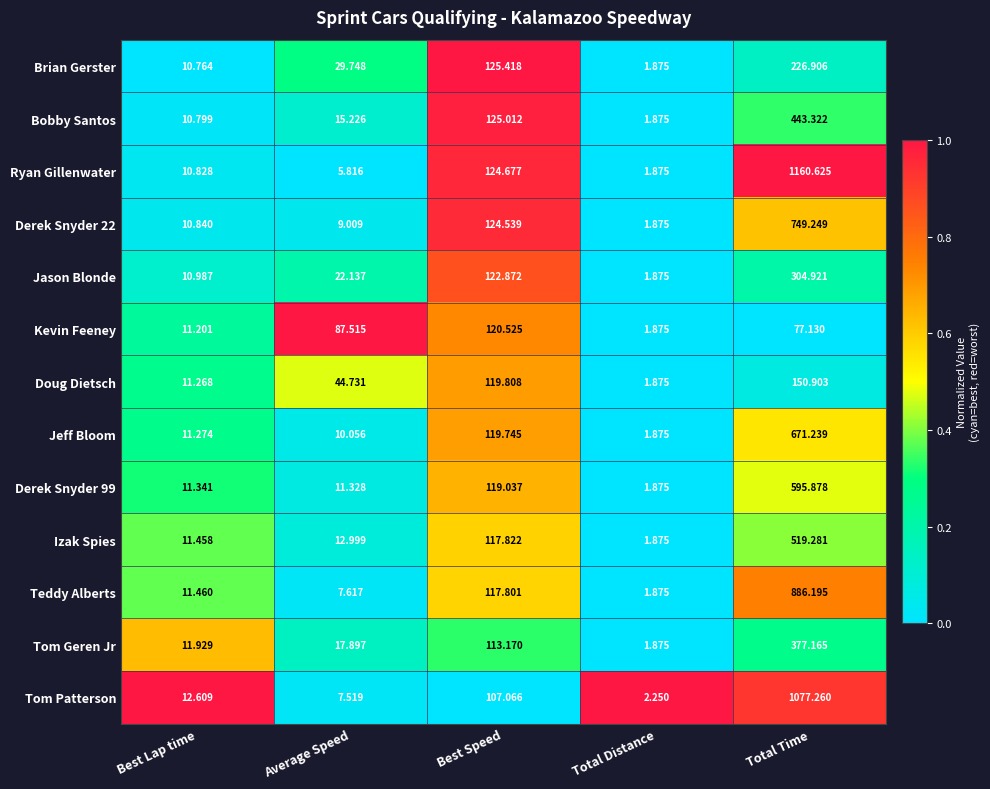

At which label does Derek Snyder 22 reach its peak?

Total Time